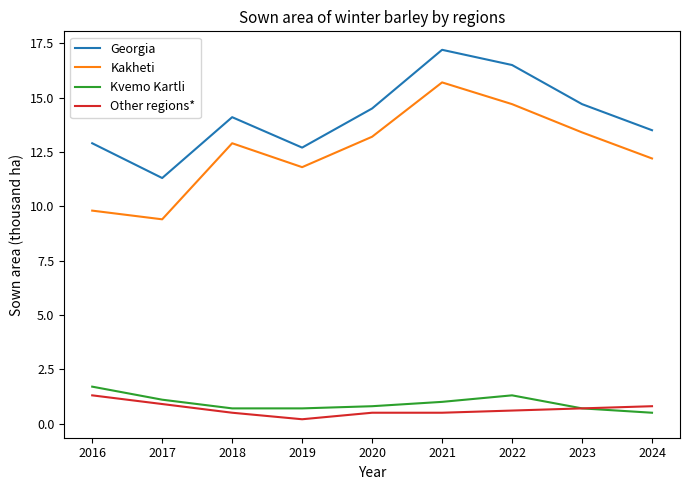

True or false: Kakheti has a value of 6.0 at 2021.

False